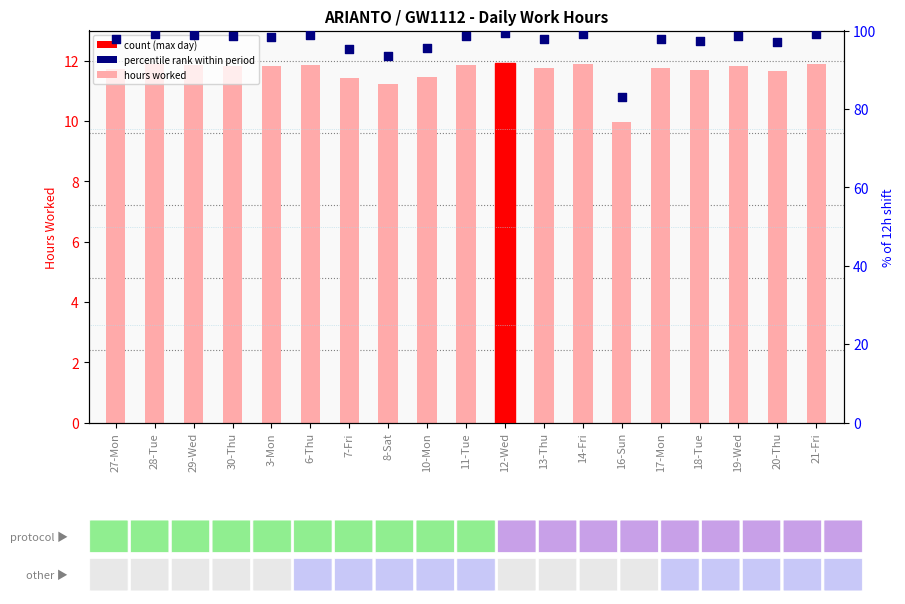

Which series reaches the minimum Y coordinate?

Low (hours)